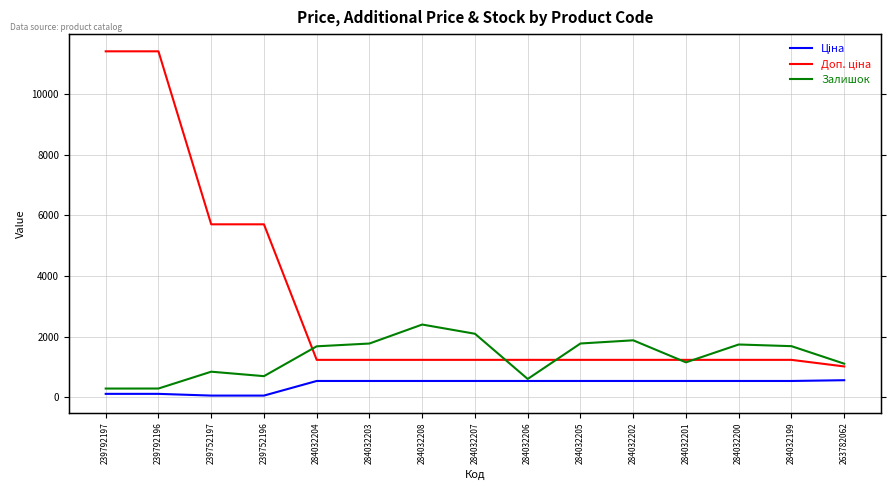

What is the sum of all Доп. ціна values?

47601.7